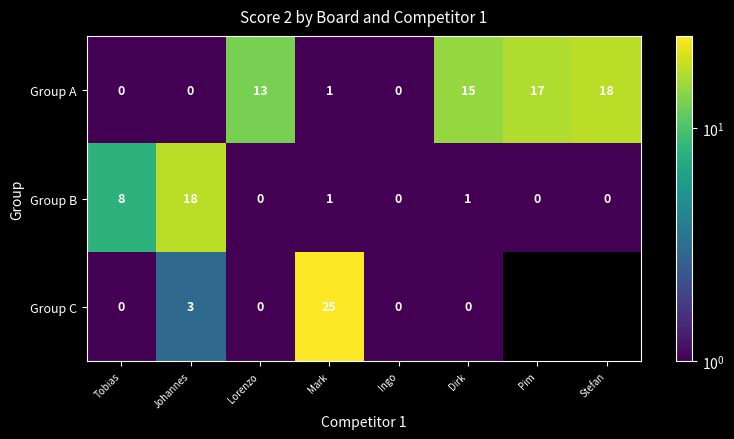

Read the Group B value at Dirk.

1.0